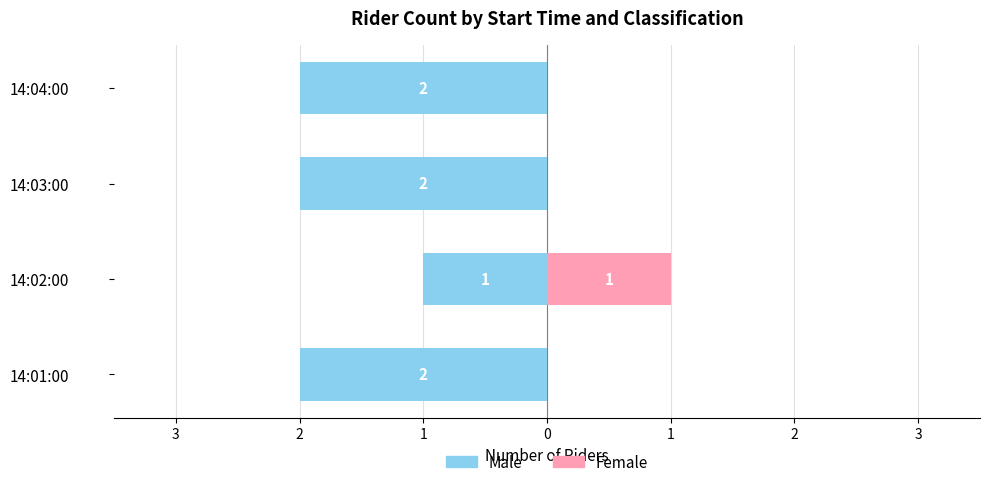

The Female series shows 0 at 14:01:00. True or false?

True